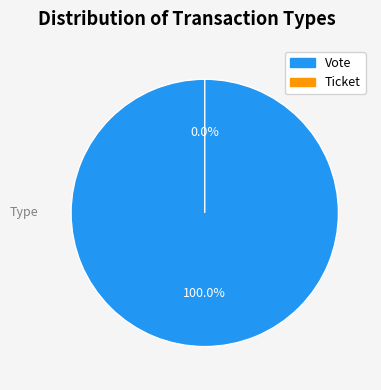

What is the majority slice?

Vote